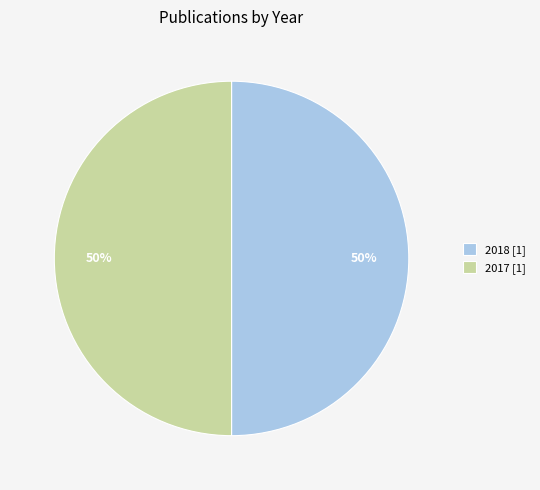

To the nearest percent, what portion does 2017 [1] represent?

50%